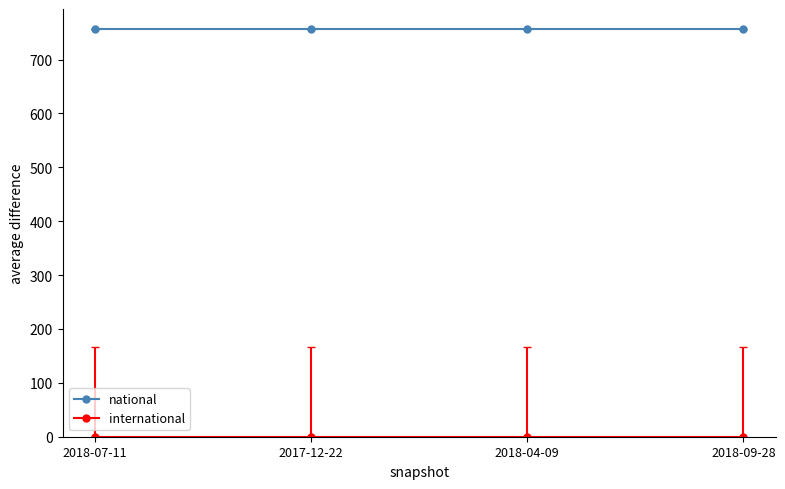

What is the difference between the highest and lowest values at 2018-09-28?

756